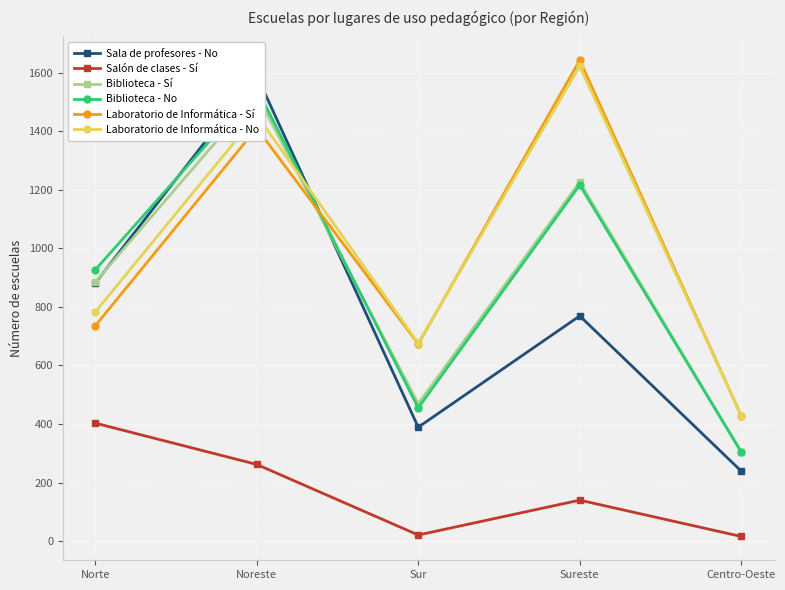

The Laboratorio de Informática - No series shows 234 at Centro-Oeste. True or false?

False